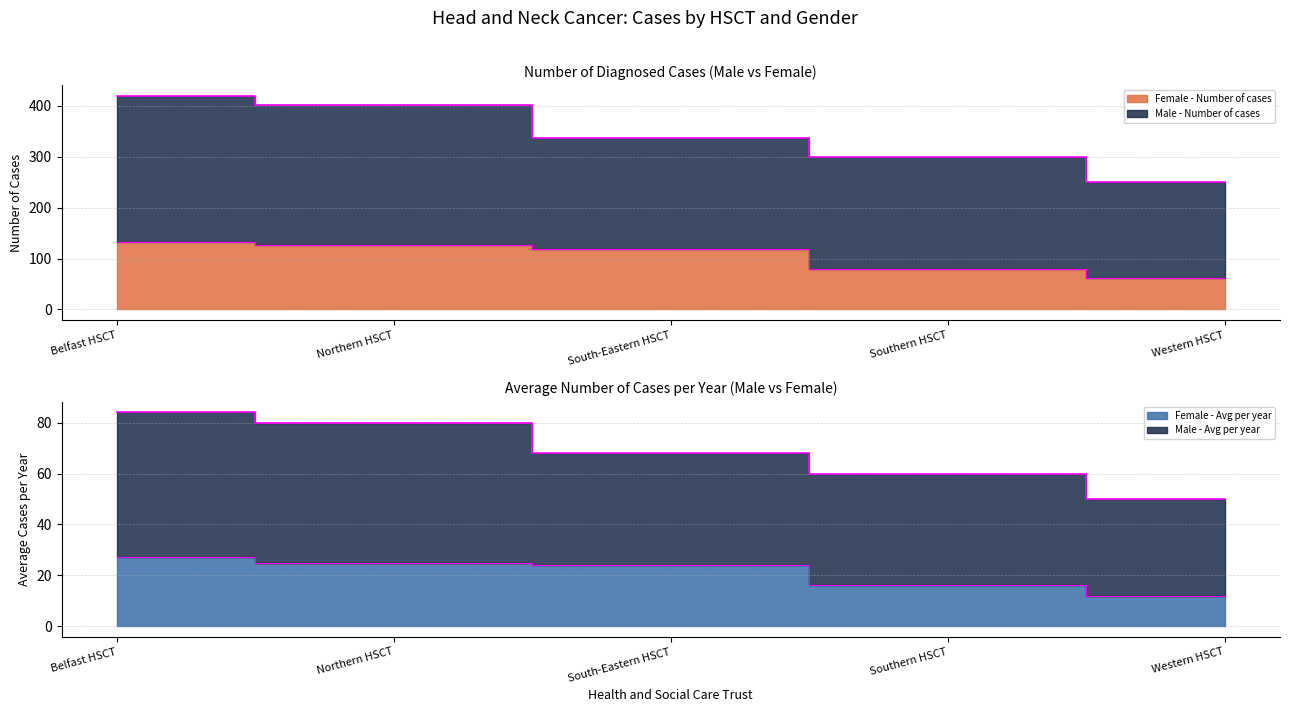

What is the label of the 1st point from the left?

Belfast HSCT